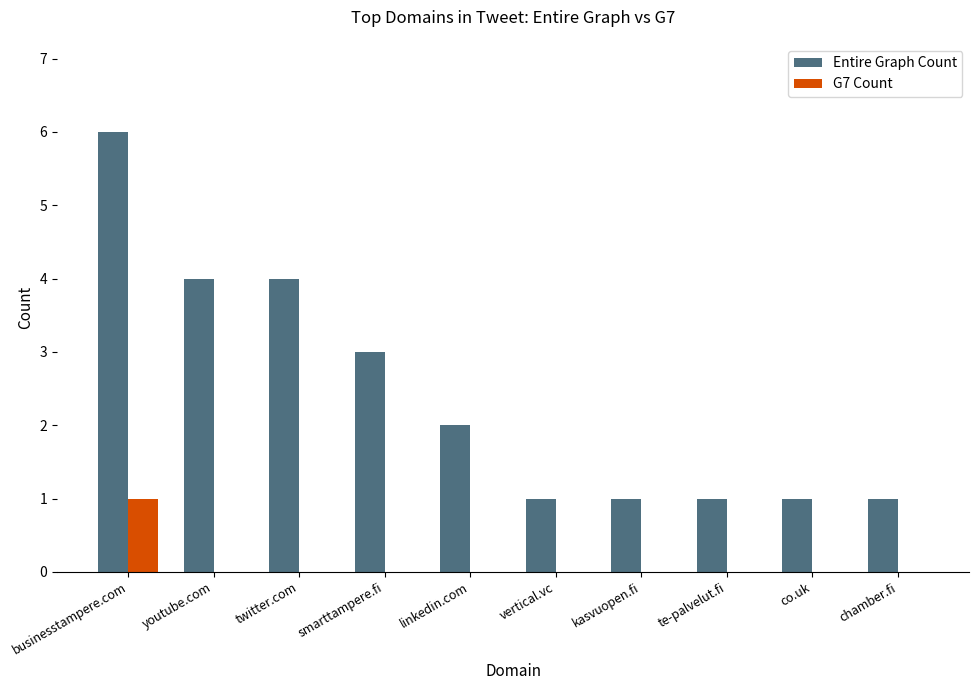

What is the sum of the Entire Graph Count values at chamber.fi and twitter.com?

5